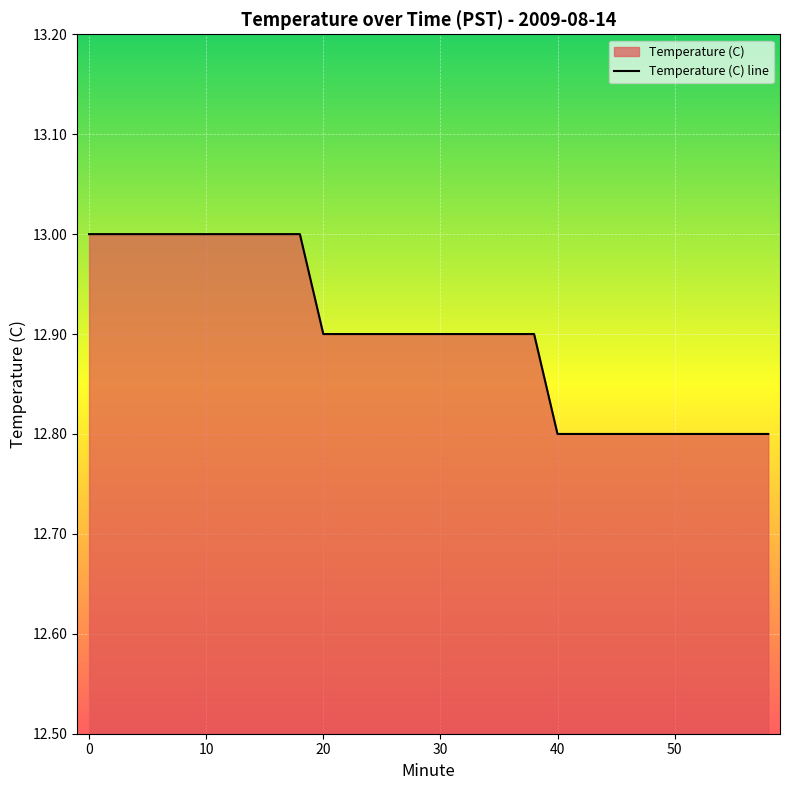

Which has a higher value, 42 or 38?

38